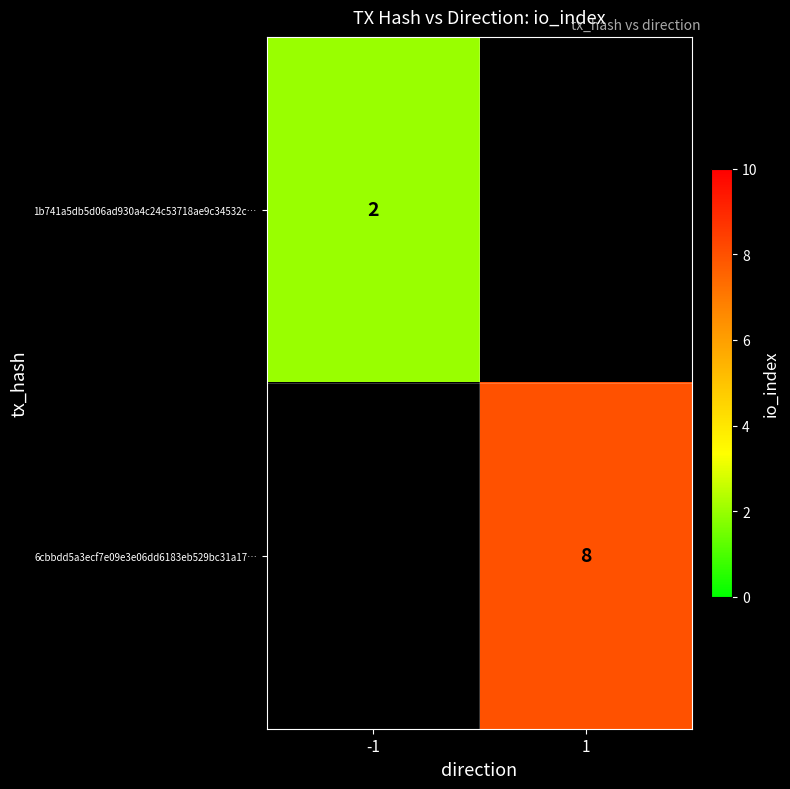

Is it true that 1b741a5db5d06ad930a4c24c53718ae9c34532c… equals 1 at -1?

False